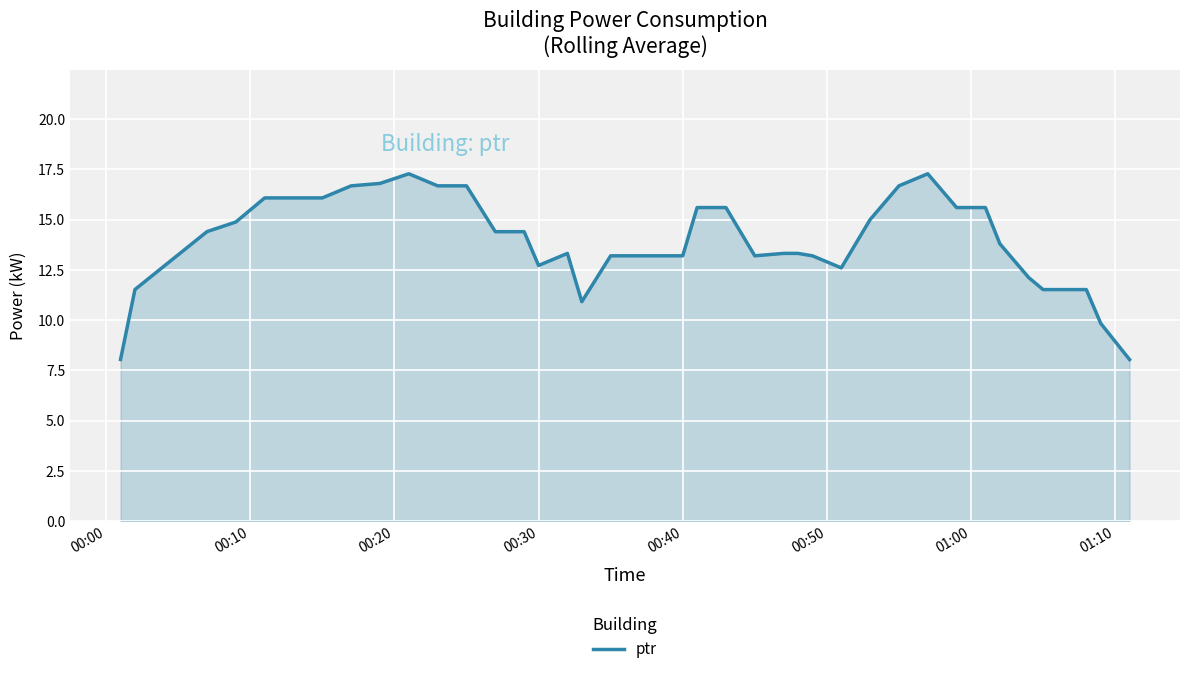

What is the difference between the maximum and minimum values?

9.2